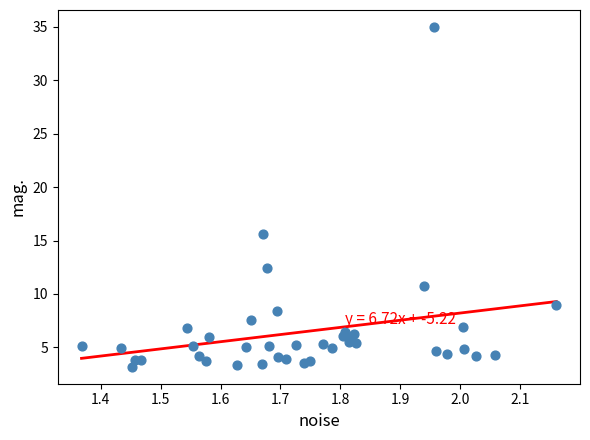

What Y value in the scatter plot is closest to 19?

15.6